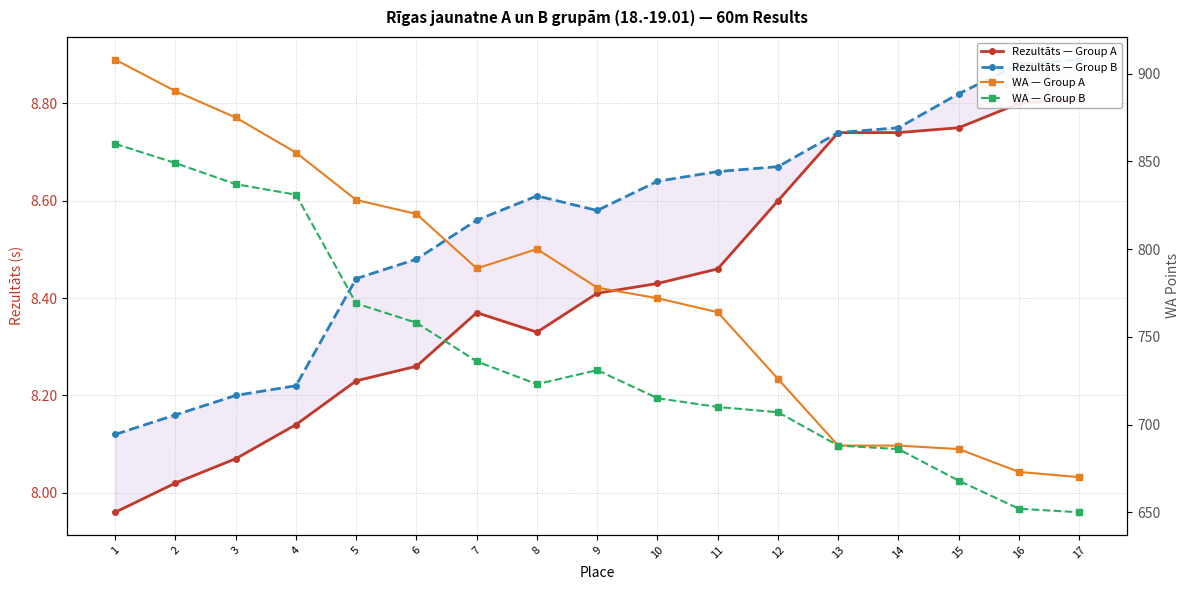

True or false: Rezultāts — Group B and WA — Group A intersect in this chart.

False